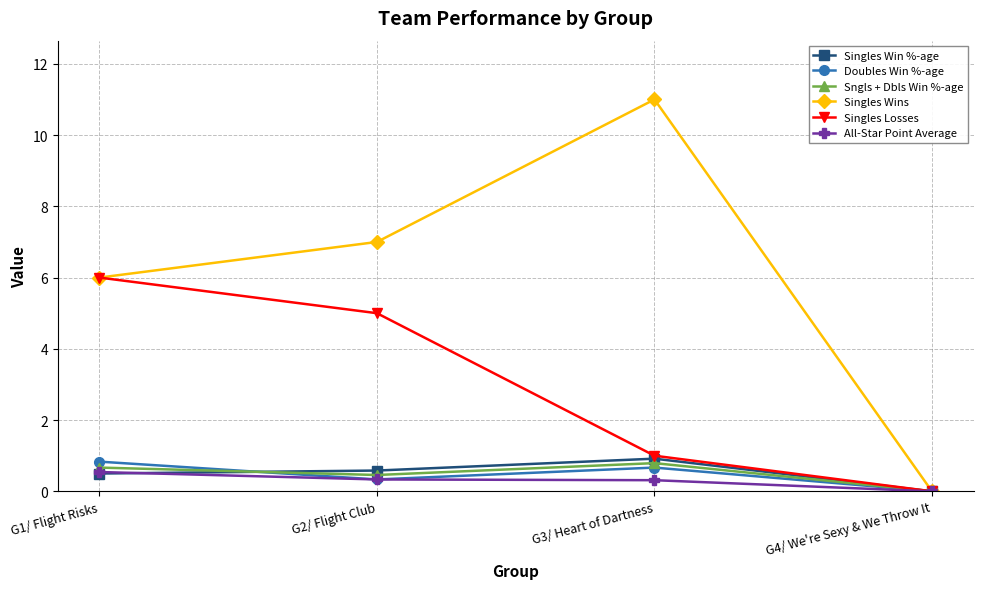

Which series has the largest range (max minus min)?

Singles Wins